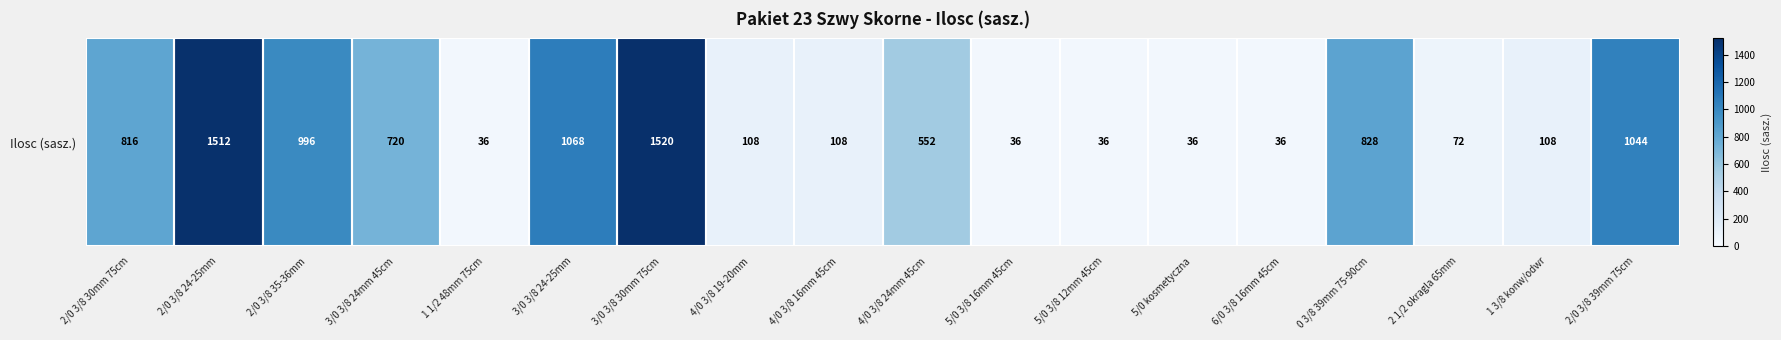

The chart shows a value of 348 at 0 3/8 39mm 75-90cm. True or false?

False